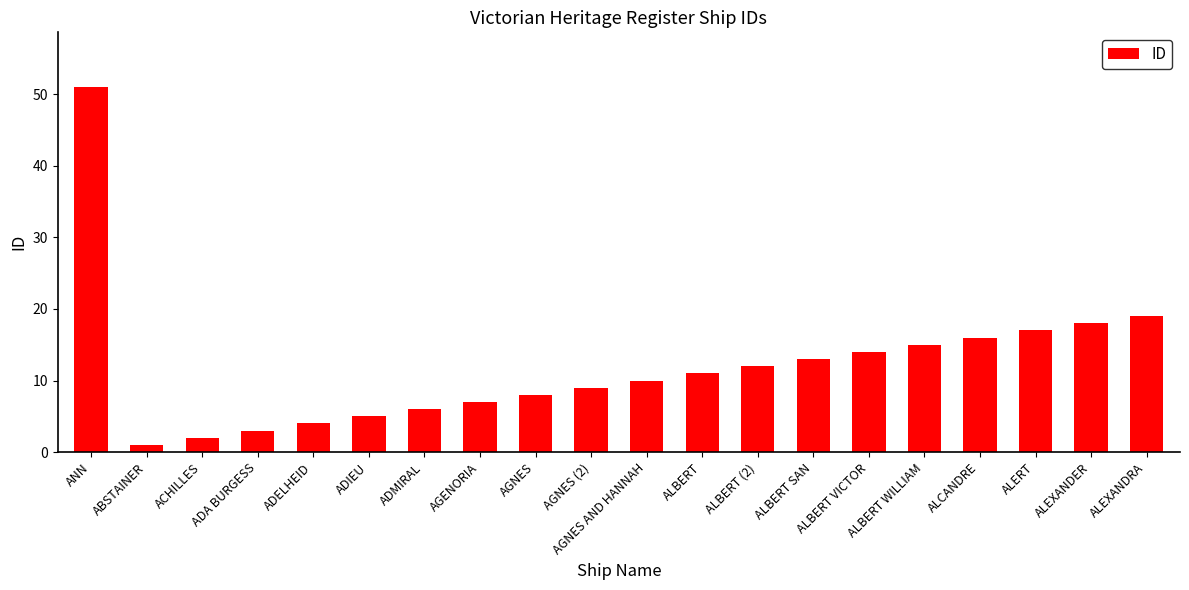

List the labels in order of value, smallest first.

ABSTAINER, ACHILLES, ADA BURGESS, ADELHEID, ADIEU, ADMIRAL, AGENORIA, AGNES, AGNES (2), AGNES AND HANNAH, ALBERT, ALBERT (2), ALBERT SAN, ALBERT VICTOR, ALBERT WILLIAM, ALCANDRE, ALERT, ALEXANDER, ALEXANDRA, ANN